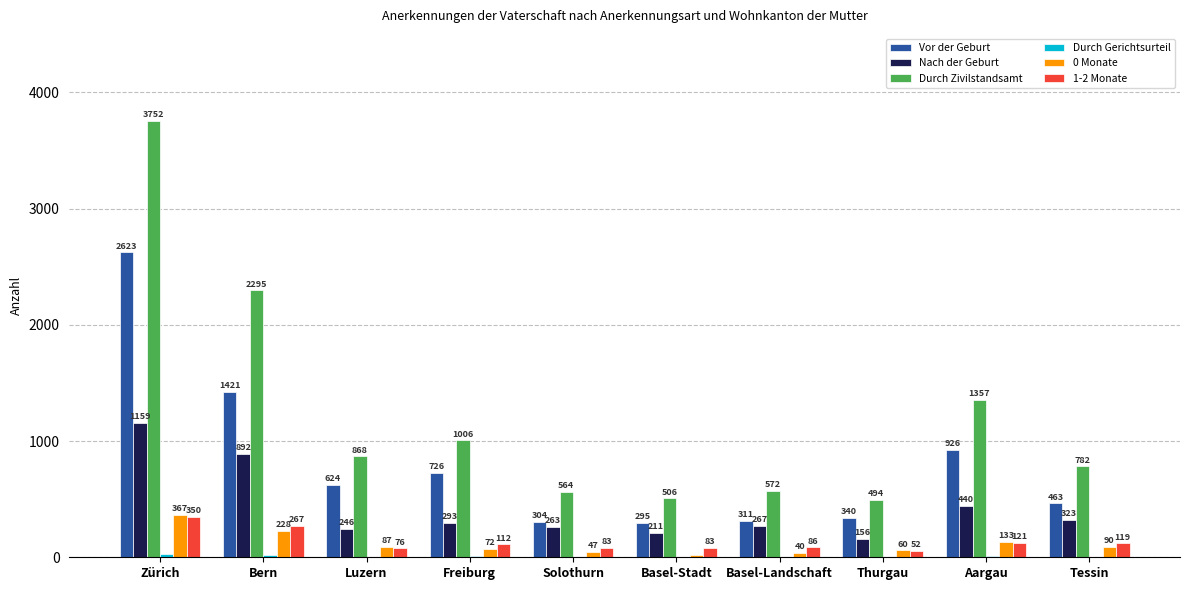

At which category is the sum across all series the highest?

Zürich